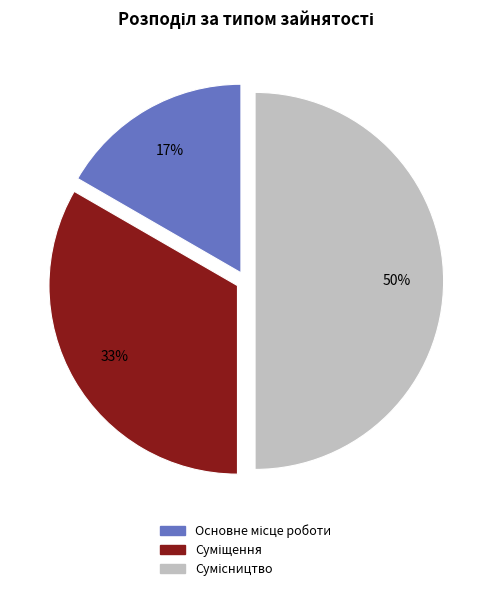

How many slices are in this pie chart?

3